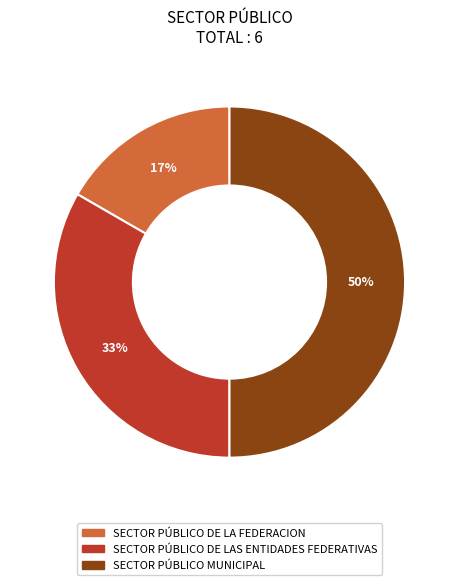

How many segments does this pie chart have?

3